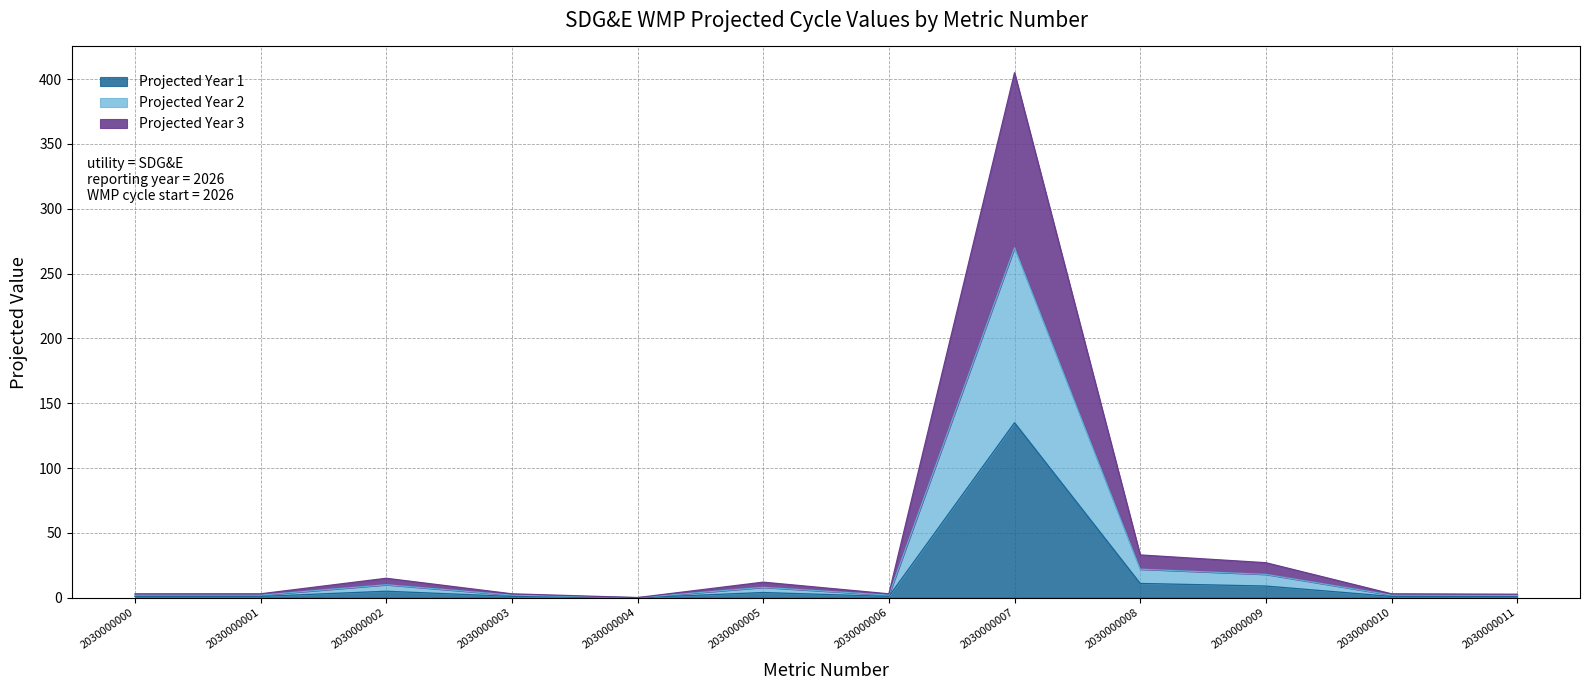

What is the value of the Projected Year 3 point at the 7th from the left?

3.0